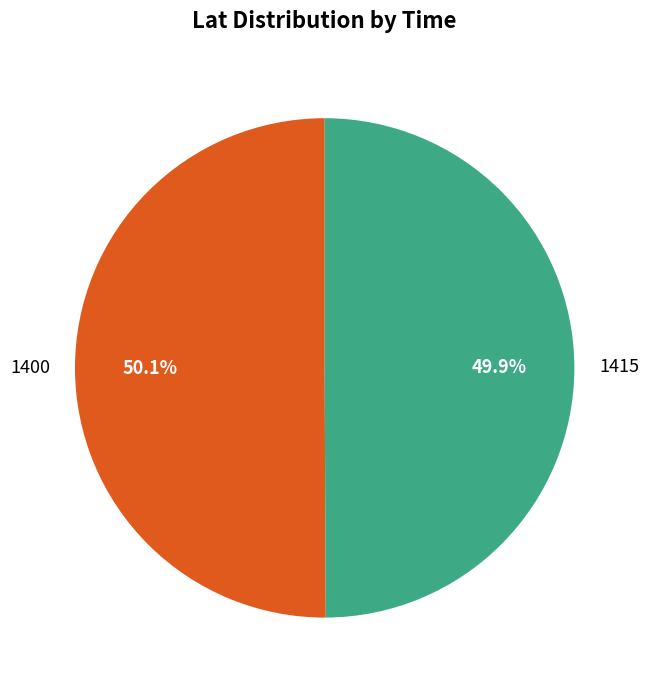

Does any single category account for the majority?

Yes